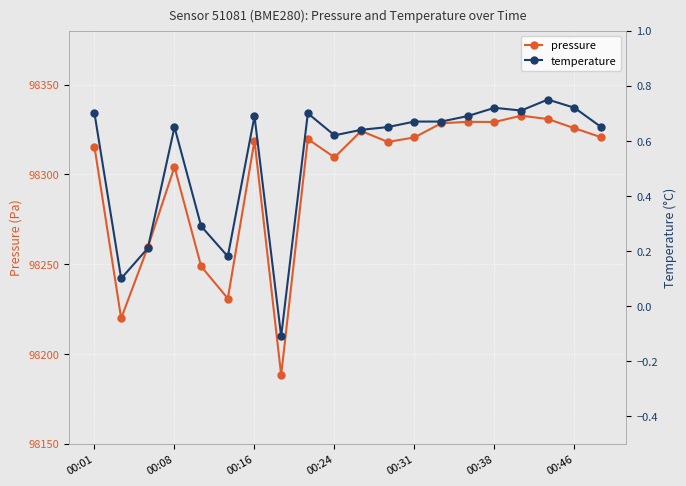

Does the chart display data point markers on the line(s)?

Yes